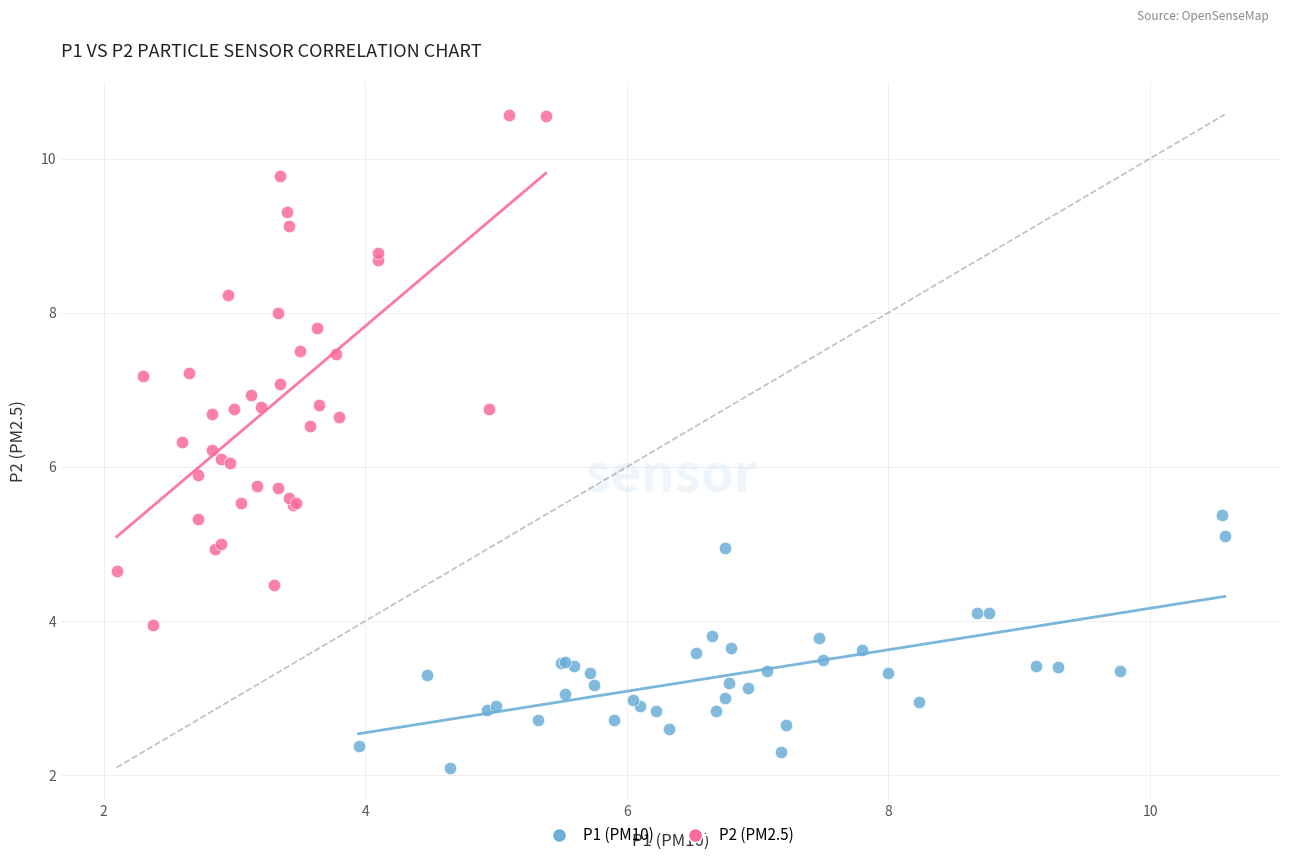

Which series has the widest spread of Y values?

P2 (PM2.5)